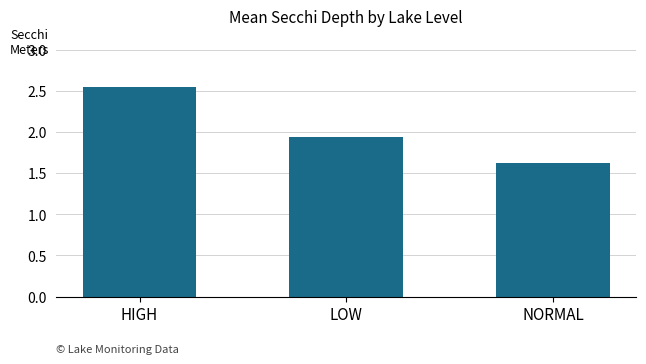

At which category does the chart reach its peak across all series?

HIGH